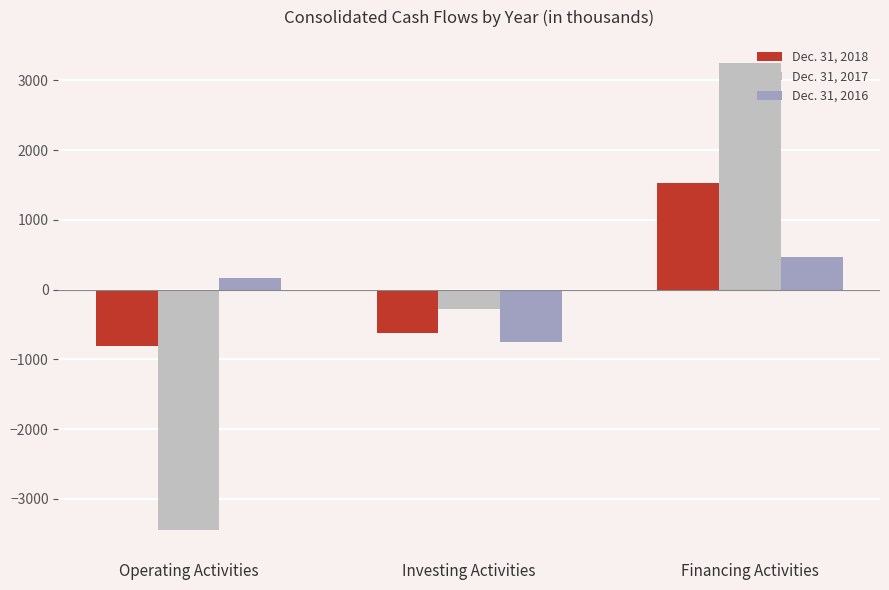

What is the spread (max minus min) of values at Investing Activities?

475